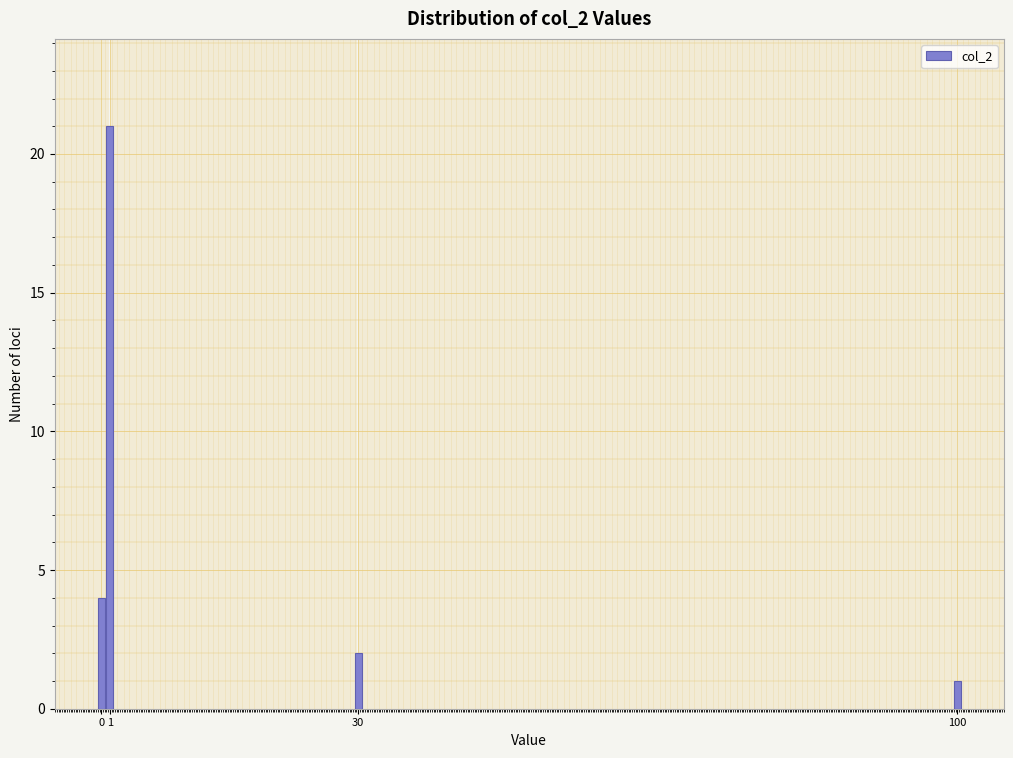

Reading left to right, extract all data points from this chart.

0=4	1=21	30=2	100=1